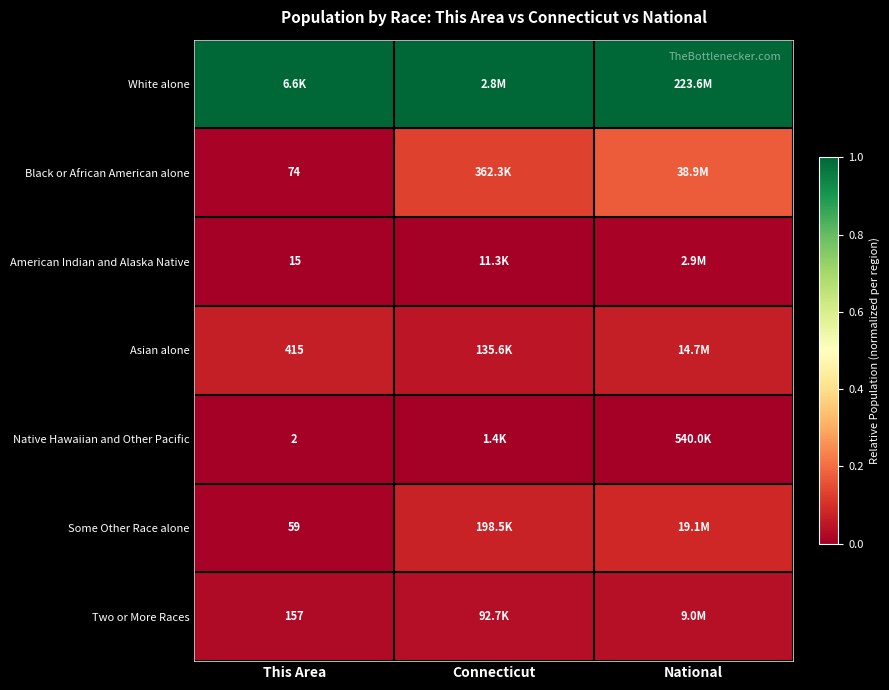

Rank the series by their maximum value, from highest to lowest.

White alone, Black or African American alone, Some Other Race alone, Asian alone, Two or More Races, American Indian and Alaska Native, Native Hawaiian and Other Pacific